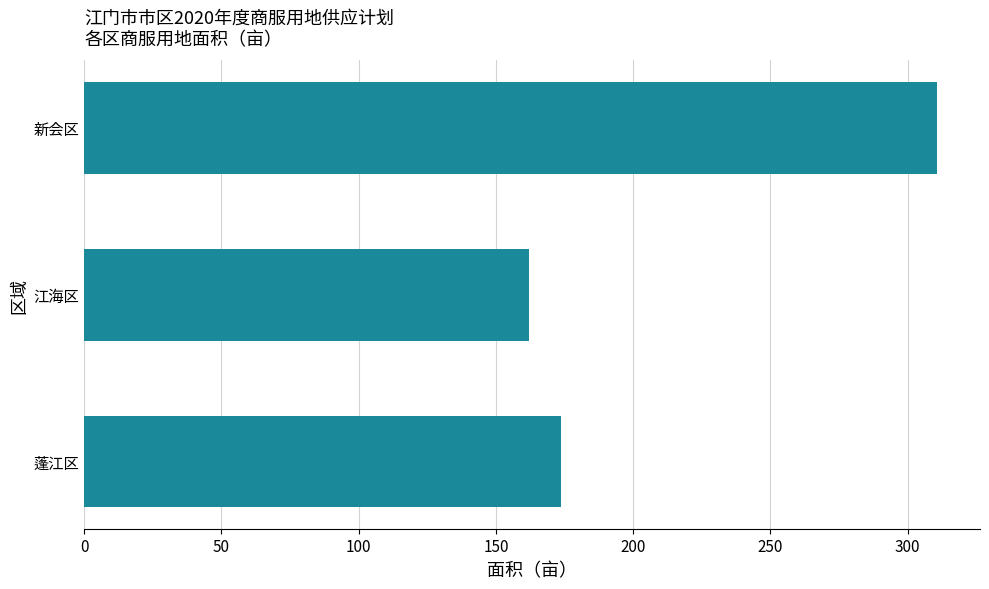

True or false: the data shows 255.6 at 蓬江区.

False